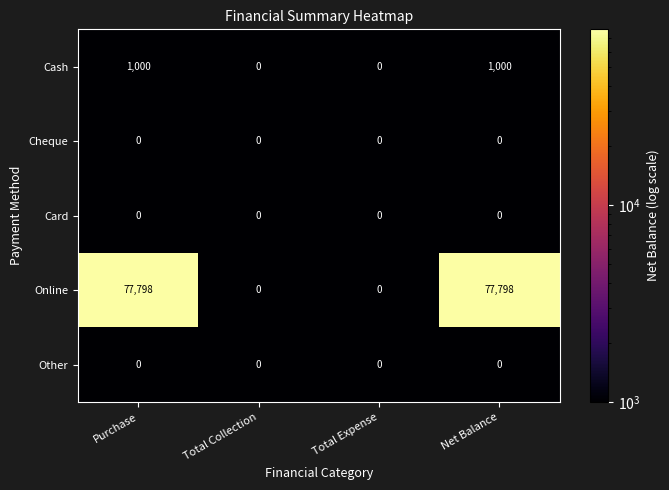

How many distinct data groups are displayed?

5